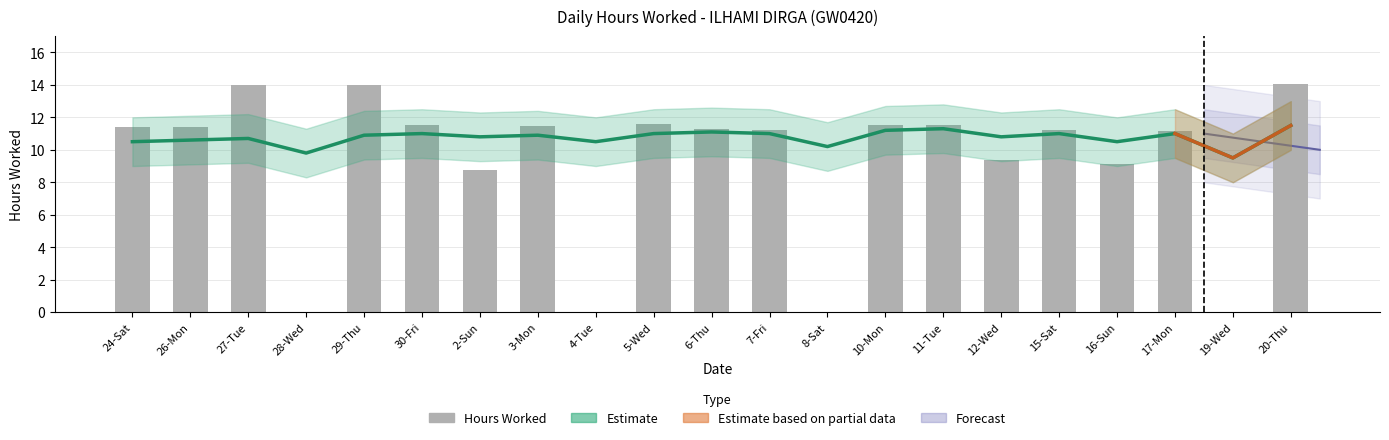

What is the value of the 6th bar from the left?

11.5